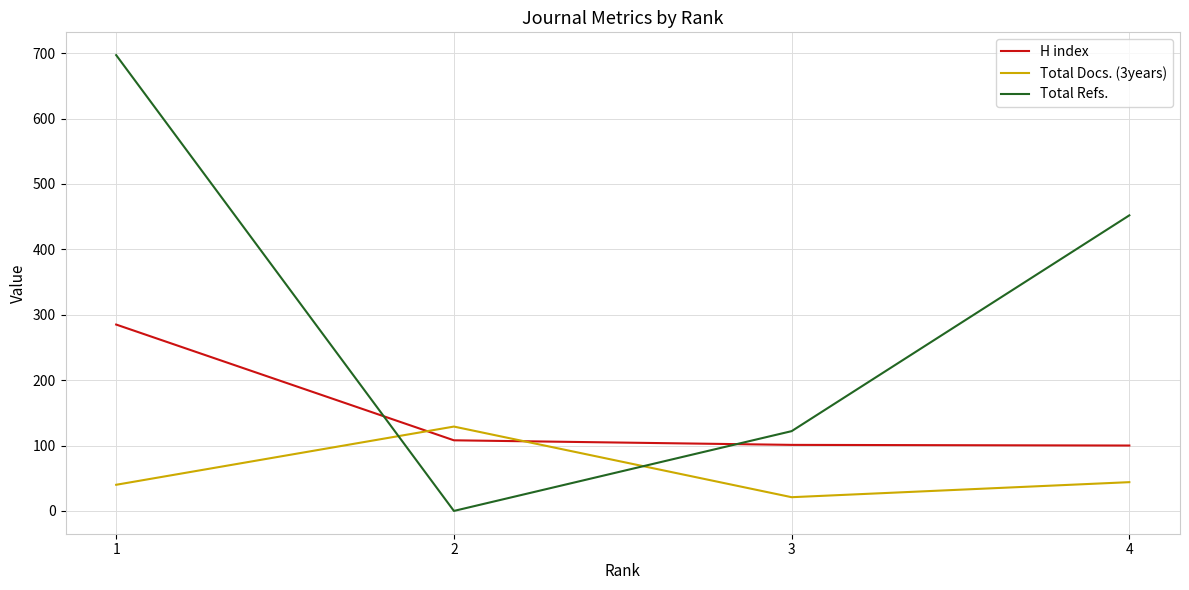

What is the greatest value displayed?

697